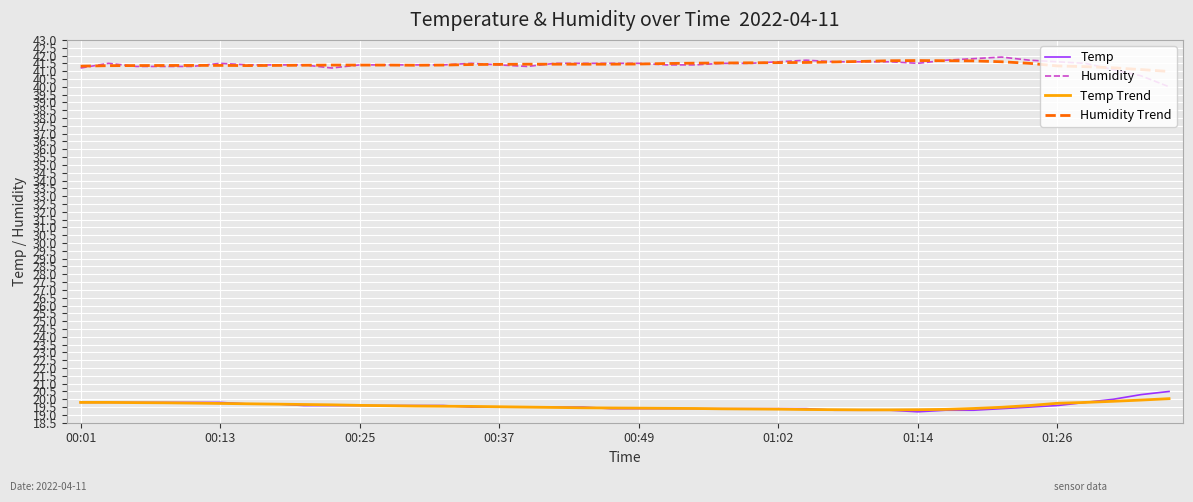

What are all the series names shown in the legend?

Temp, Humidity, Temp Trend, Humidity Trend